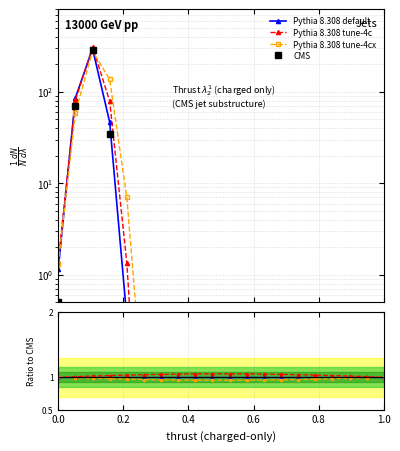

What is the label of the 6th point from the left?

1.0